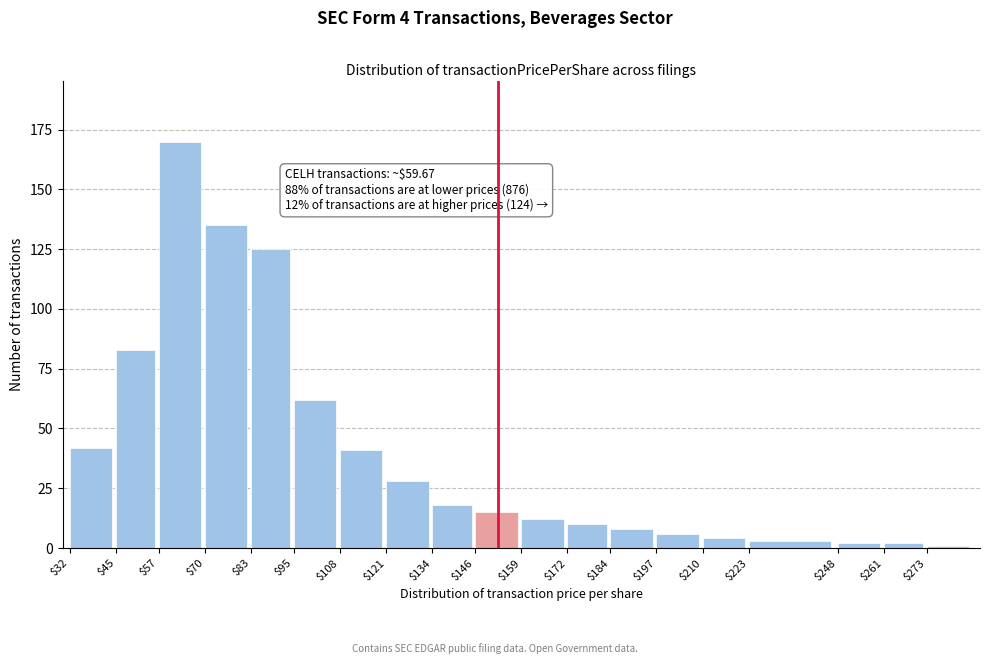

Reading left to right, extract all data points from this chart.

42	83	170	135	125	62	41	28	18	15	12	10	8	6	4	3	2	2	1